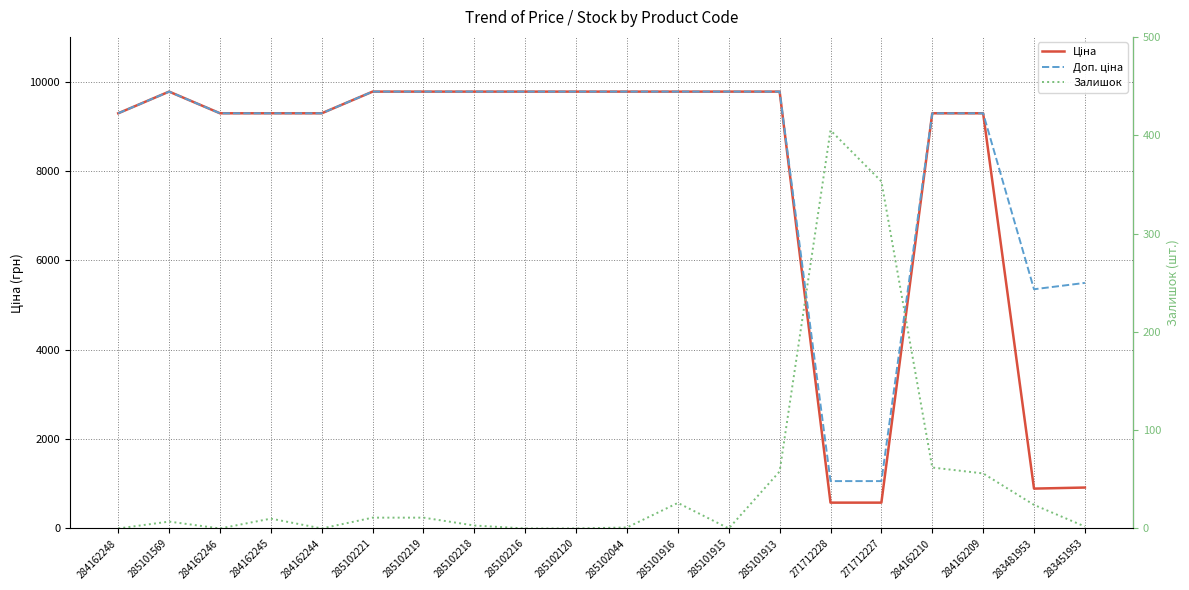

At how many categories does at least one series exceed 6687?

16